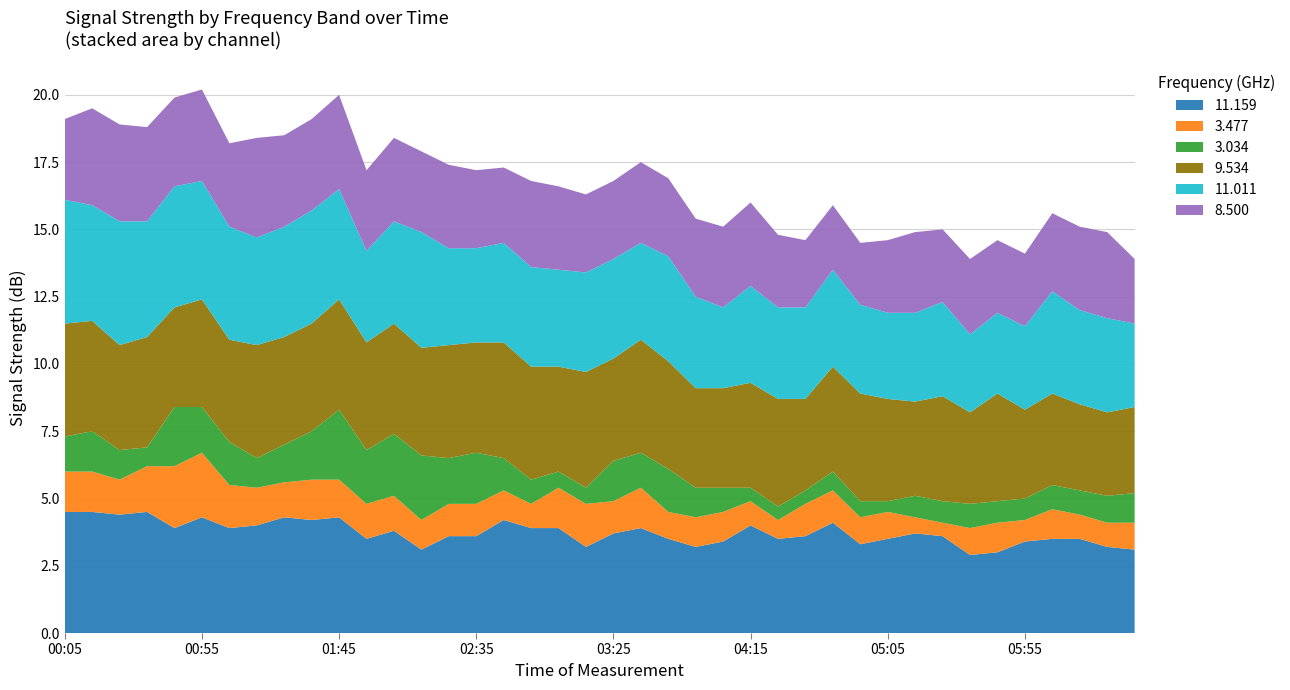

Reading left to right, what are all the values shown in this chart?

11.159: 2020/01/14 00:05=4.5	2020/01/14 00:15=4.5	2020/01/14 00:25=4.4	2020/01/14 00:35=4.5	2020/01/14 00:45=3.9	2020/01/14 00:55=4.3	2020/01/14 01:05=3.9	2020/01/14 01:15=4.0	2020/01/14 01:25=4.3	2020/01/14 01:35=4.2	2020/01/14 01:45=4.3	2020/01/14 01:55=3.5	2020/01/14 02:05=3.8	2020/01/14 02:15=3.1	2020/01/14 02:25=3.6	2020/01/14 02:35=3.6	2020/01/14 02:45=4.2	2020/01/14 02:55=3.9	2020/01/14 03:05=3.9	2020/01/14 03:15=3.2	2020/01/14 03:25=3.7	2020/01/14 03:35=3.9	2020/01/14 03:45=3.5	2020/01/14 03:55=3.2	2020/01/14 04:05=3.4	2020/01/14 04:15=4.0	2020/01/14 04:25=3.5	2020/01/14 04:35=3.6	2020/01/14 04:45=4.1	2020/01/14 04:55=3.3	2020/01/14 05:05=3.5	2020/01/14 05:15=3.7	2020/01/14 05:25=3.6	2020/01/14 05:35=2.9	2020/01/14 05:45=3.0	2020/01/14 05:55=3.4	2020/01/14 06:05=3.5	2020/01/14 06:15=3.5	2020/01/14 06:25=3.2	2020/01/14 06:35=3.1
3.477: 2020/01/14 00:05=1.5	2020/01/14 00:15=1.5	2020/01/14 00:25=1.3	2020/01/14 00:35=1.7	2020/01/14 00:45=2.3	2020/01/14 00:55=2.4	2020/01/14 01:05=1.6	2020/01/14 01:15=1.4	2020/01/14 01:25=1.3	2020/01/14 01:35=1.5	2020/01/14 01:45=1.4	2020/01/14 01:55=1.3	2020/01/14 02:05=1.3	2020/01/14 02:15=1.1	2020/01/14 02:25=1.2	2020/01/14 02:35=1.2	2020/01/14 02:45=1.1	2020/01/14 02:55=0.9	2020/01/14 03:05=1.5	2020/01/14 03:15=1.6	2020/01/14 03:25=1.2	2020/01/14 03:35=1.5	2020/01/14 03:45=1.0	2020/01/14 03:55=1.1	2020/01/14 04:05=1.1	2020/01/14 04:15=0.9	2020/01/14 04:25=0.7	2020/01/14 04:35=1.2	2020/01/14 04:45=1.2	2020/01/14 04:55=1.0	2020/01/14 05:05=1.0	2020/01/14 05:15=0.6	2020/01/14 05:25=0.5	2020/01/14 05:35=1.0	2020/01/14 05:45=1.1	2020/01/14 05:55=0.8	2020/01/14 06:05=1.1	2020/01/14 06:15=0.9	2020/01/14 06:25=0.9	2020/01/14 06:35=1.0
3.034: 2020/01/14 00:05=1.3	2020/01/14 00:15=1.5	2020/01/14 00:25=1.1	2020/01/14 00:35=0.7	2020/01/14 00:45=2.2	2020/01/14 00:55=1.7	2020/01/14 01:05=1.6	2020/01/14 01:15=1.1	2020/01/14 01:25=1.4	2020/01/14 01:35=1.8	2020/01/14 01:45=2.6	2020/01/14 01:55=2.0	2020/01/14 02:05=2.3	2020/01/14 02:15=2.4	2020/01/14 02:25=1.7	2020/01/14 02:35=1.9	2020/01/14 02:45=1.2	2020/01/14 02:55=0.9	2020/01/14 03:05=0.6	2020/01/14 03:15=0.6	2020/01/14 03:25=1.5	2020/01/14 03:35=1.3	2020/01/14 03:45=1.6	2020/01/14 03:55=1.1	2020/01/14 04:05=0.9	2020/01/14 04:15=0.5	2020/01/14 04:25=0.5	2020/01/14 04:35=0.5	2020/01/14 04:45=0.7	2020/01/14 04:55=0.6	2020/01/14 05:05=0.4	2020/01/14 05:15=0.8	2020/01/14 05:25=0.8	2020/01/14 05:35=0.9	2020/01/14 05:45=0.8	2020/01/14 05:55=0.8	2020/01/14 06:05=0.9	2020/01/14 06:15=0.9	2020/01/14 06:25=1.0	2020/01/14 06:35=1.1
9.534: 2020/01/14 00:05=4.2	2020/01/14 00:15=4.1	2020/01/14 00:25=3.9	2020/01/14 00:35=4.1	2020/01/14 00:45=3.7	2020/01/14 00:55=4.0	2020/01/14 01:05=3.8	2020/01/14 01:15=4.2	2020/01/14 01:25=4.0	2020/01/14 01:35=4.0	2020/01/14 01:45=4.1	2020/01/14 01:55=4.0	2020/01/14 02:05=4.1	2020/01/14 02:15=4.0	2020/01/14 02:25=4.2	2020/01/14 02:35=4.1	2020/01/14 02:45=4.3	2020/01/14 02:55=4.2	2020/01/14 03:05=3.9	2020/01/14 03:15=4.3	2020/01/14 03:25=3.8	2020/01/14 03:35=4.2	2020/01/14 03:45=4.0	2020/01/14 03:55=3.7	2020/01/14 04:05=3.7	2020/01/14 04:15=3.9	2020/01/14 04:25=4.0	2020/01/14 04:35=3.4	2020/01/14 04:45=3.9	2020/01/14 04:55=4.0	2020/01/14 05:05=3.8	2020/01/14 05:15=3.5	2020/01/14 05:25=3.9	2020/01/14 05:35=3.4	2020/01/14 05:45=4.0	2020/01/14 05:55=3.3	2020/01/14 06:05=3.4	2020/01/14 06:15=3.2	2020/01/14 06:25=3.1	2020/01/14 06:35=3.2
11.011: 2020/01/14 00:05=4.6	2020/01/14 00:15=4.3	2020/01/14 00:25=4.6	2020/01/14 00:35=4.3	2020/01/14 00:45=4.5	2020/01/14 00:55=4.4	2020/01/14 01:05=4.2	2020/01/14 01:15=4.0	2020/01/14 01:25=4.1	2020/01/14 01:35=4.2	2020/01/14 01:45=4.1	2020/01/14 01:55=3.4	2020/01/14 02:05=3.8	2020/01/14 02:15=4.3	2020/01/14 02:25=3.6	2020/01/14 02:35=3.5	2020/01/14 02:45=3.7	2020/01/14 02:55=3.7	2020/01/14 03:05=3.6	2020/01/14 03:15=3.7	2020/01/14 03:25=3.7	2020/01/14 03:35=3.6	2020/01/14 03:45=3.9	2020/01/14 03:55=3.4	2020/01/14 04:05=3.0	2020/01/14 04:15=3.6	2020/01/14 04:25=3.4	2020/01/14 04:35=3.4	2020/01/14 04:45=3.6	2020/01/14 04:55=3.3	2020/01/14 05:05=3.2	2020/01/14 05:15=3.3	2020/01/14 05:25=3.5	2020/01/14 05:35=2.9	2020/01/14 05:45=3.0	2020/01/14 05:55=3.1	2020/01/14 06:05=3.8	2020/01/14 06:15=3.5	2020/01/14 06:25=3.5	2020/01/14 06:35=3.1
8.500: 2020/01/14 00:05=3.0	2020/01/14 00:15=3.6	2020/01/14 00:25=3.6	2020/01/14 00:35=3.5	2020/01/14 00:45=3.3	2020/01/14 00:55=3.4	2020/01/14 01:05=3.1	2020/01/14 01:15=3.7	2020/01/14 01:25=3.4	2020/01/14 01:35=3.4	2020/01/14 01:45=3.5	2020/01/14 01:55=3.0	2020/01/14 02:05=3.1	2020/01/14 02:15=3.0	2020/01/14 02:25=3.1	2020/01/14 02:35=2.9	2020/01/14 02:45=2.8	2020/01/14 02:55=3.2	2020/01/14 03:05=3.1	2020/01/14 03:15=2.9	2020/01/14 03:25=2.9	2020/01/14 03:35=3.0	2020/01/14 03:45=2.9	2020/01/14 03:55=2.9	2020/01/14 04:05=3.0	2020/01/14 04:15=3.1	2020/01/14 04:25=2.7	2020/01/14 04:35=2.5	2020/01/14 04:45=2.4	2020/01/14 04:55=2.3	2020/01/14 05:05=2.7	2020/01/14 05:15=3.0	2020/01/14 05:25=2.7	2020/01/14 05:35=2.8	2020/01/14 05:45=2.7	2020/01/14 05:55=2.7	2020/01/14 06:05=2.9	2020/01/14 06:15=3.1	2020/01/14 06:25=3.2	2020/01/14 06:35=2.4